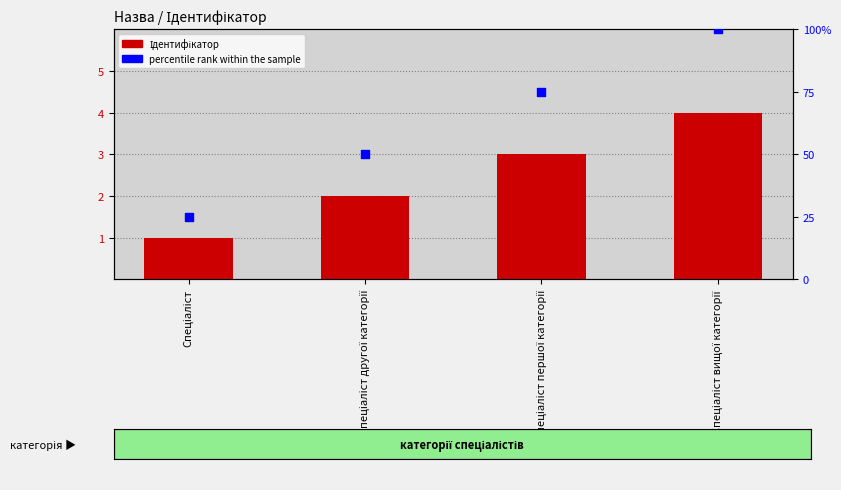

Which series reaches the maximum Y coordinate?

percentile rank within the sample